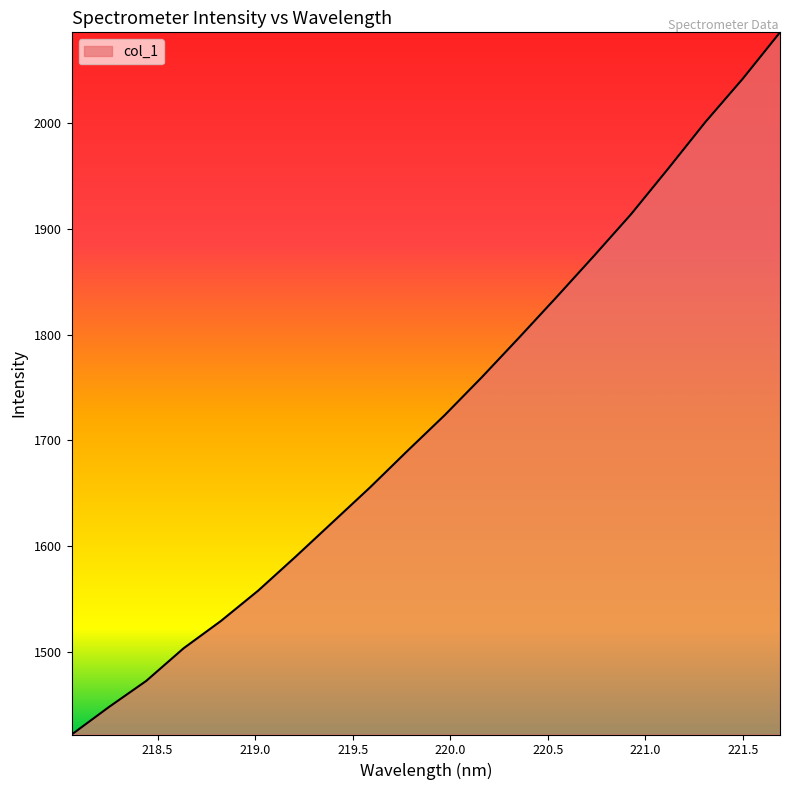

How many lines are shown in the chart?

1